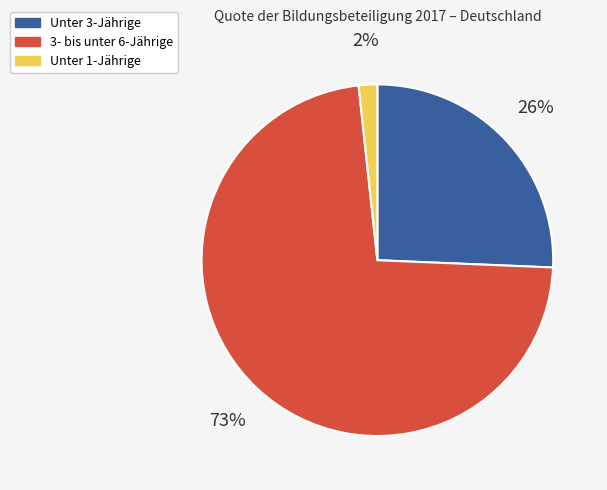

Combined, do Unter 1-Jährige and 3- bis unter 6-Jährige account for over 50%?

Yes